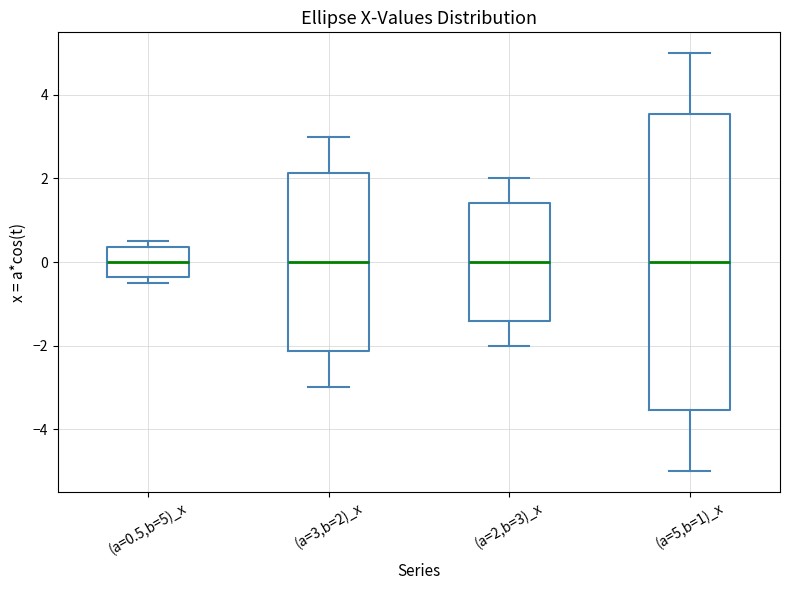

Reading left to right, read every box against the y-axis: the position of its median line, the range the box covers, and the ends of its whiskers. The values are not printed on the chart, so give them approximately, as read against the axis.

(a=0.5,b=5)_x: median 0.0, box -0.4 to 0.4, whiskers -0.4 (just below the box's lower edge) to 0.6
(a=3,b=2)_x: median 0.0, box -2.2 to 2.2, whiskers -3.0 to 3.0
(a=2,b=3)_x: median 0.0, box -1.4 to 1.4, whiskers -2.0 to 2.0
(a=5,b=1)_x: median 0.0, box -3.6 to 3.6, whiskers -5.0 to 5.0